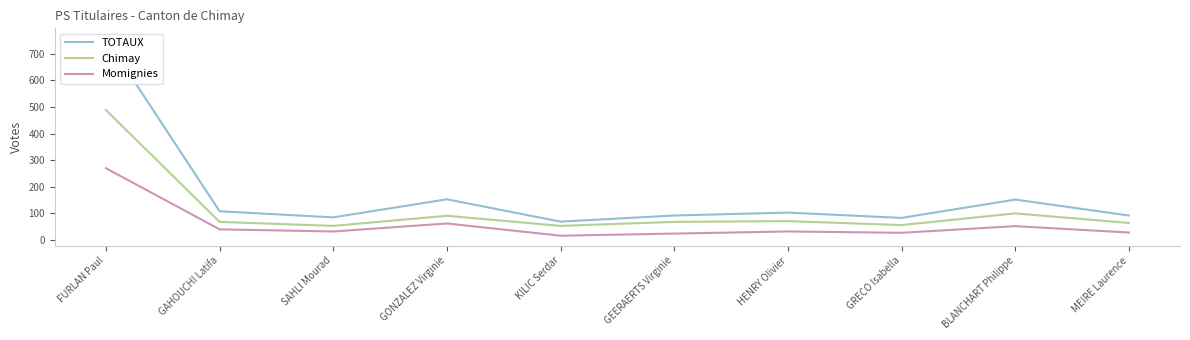

What is the total value across all series at HENRY Olivier?

206